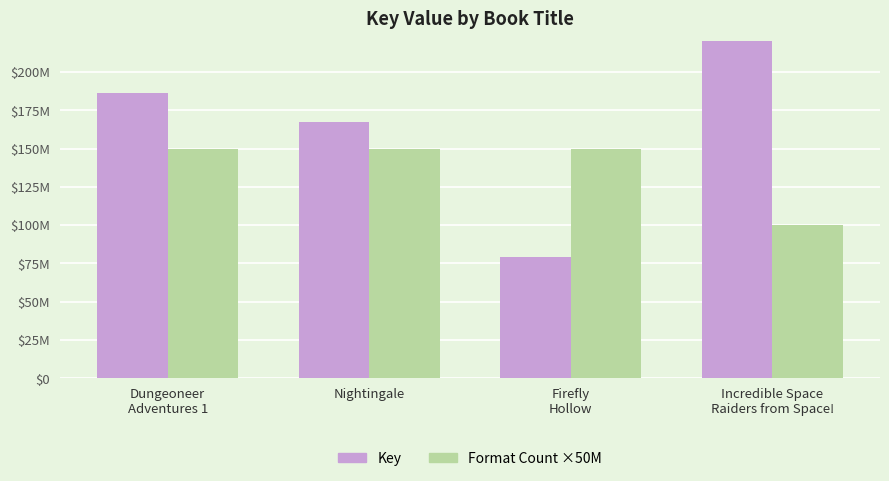

Rank the categories by Format Count ×50M value from lowest to highest.

Incredible Space
Raiders from Space!, Dungeoneer
Adventures 1, Nightingale, Firefly
Hollow